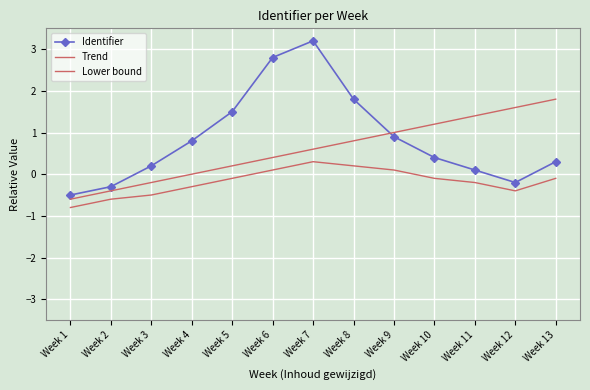

What is the difference between the highest and lowest values at Week 13?

1.9